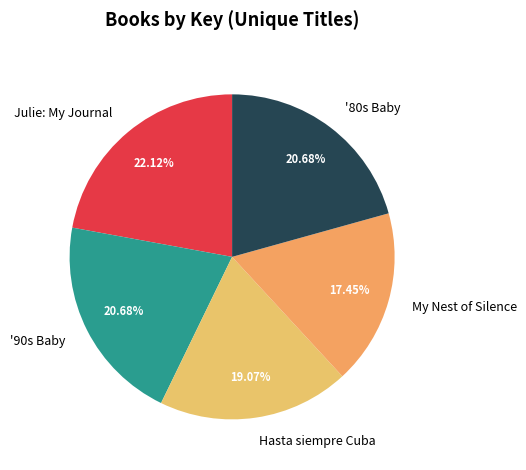

Is it true that My Nest of Silence is 7% of the pie?

False